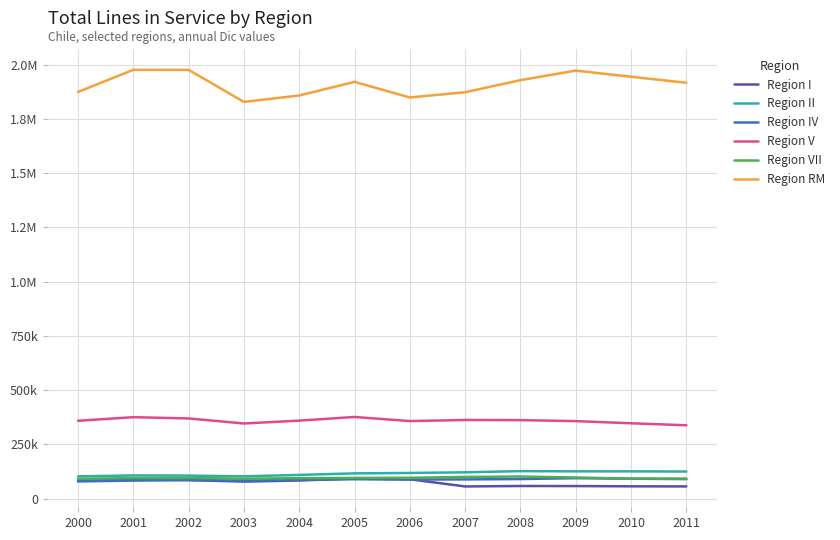

What are all the series names shown in the legend?

Region I, Region II, Region IV, Region V, Region VII, Region RM